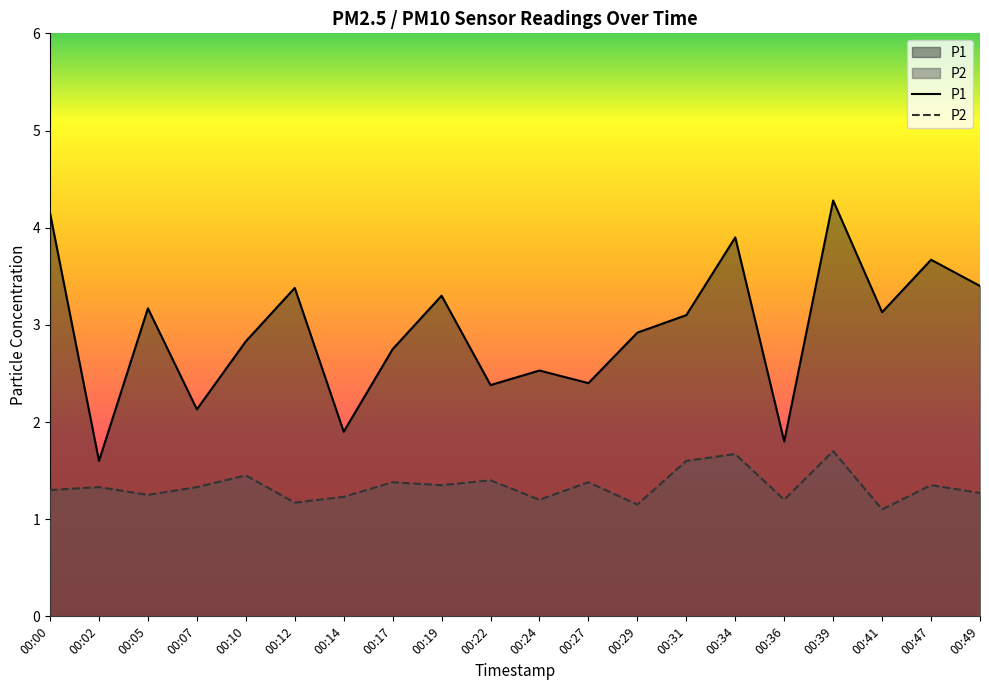

Where is the first local minimum for P2?

00:05